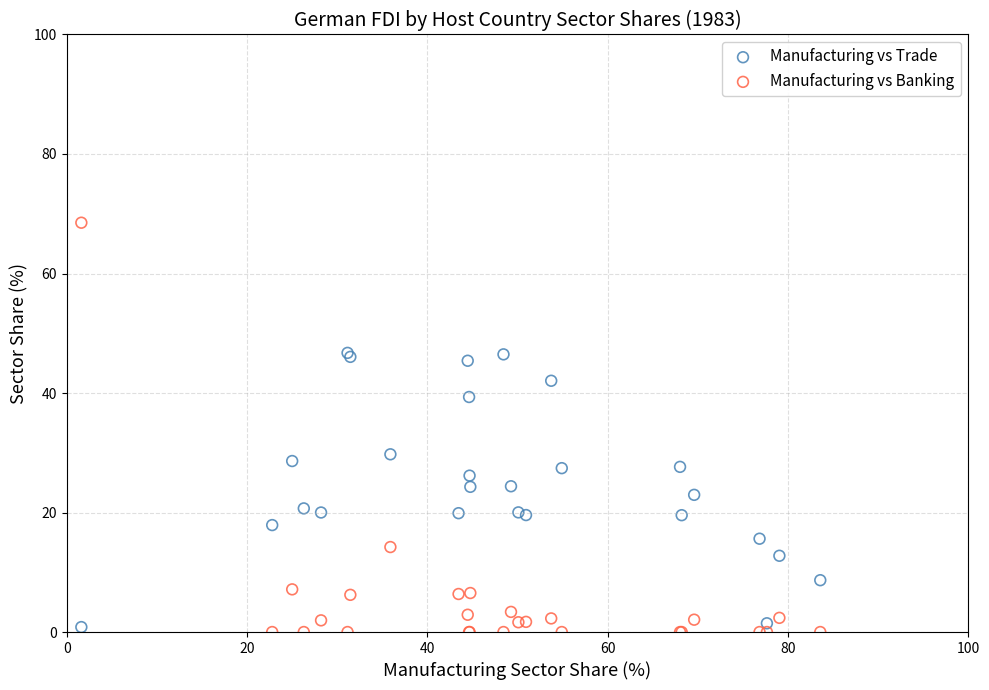

Which series has the largest Y range (max minus min)?

Manufacturing vs Banking